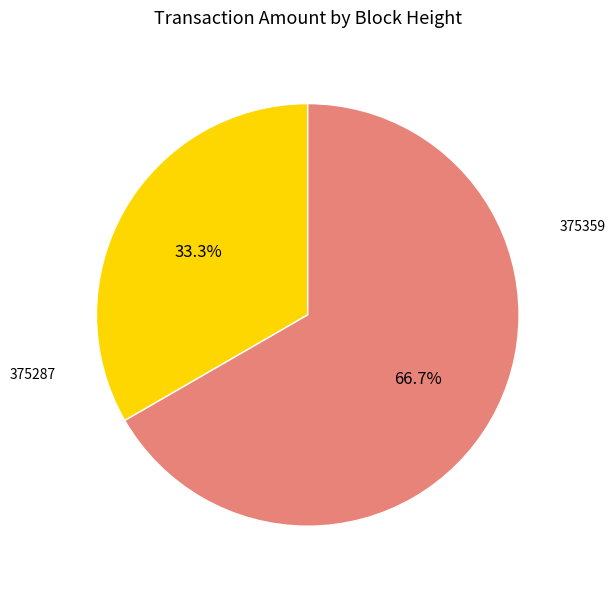

Is there any slice that represents more than half of the pie?

Yes